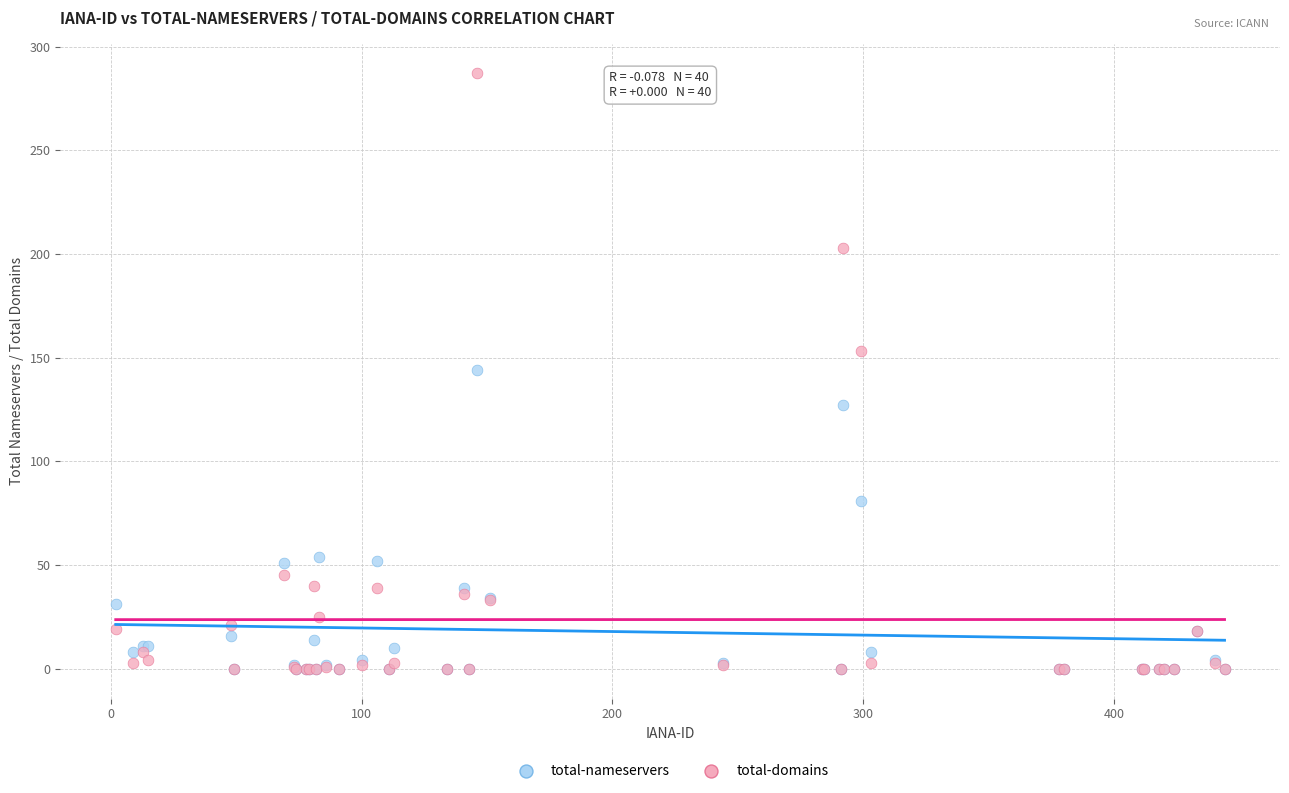

In the total-nameservers series, what Y value is closest to 72?

81